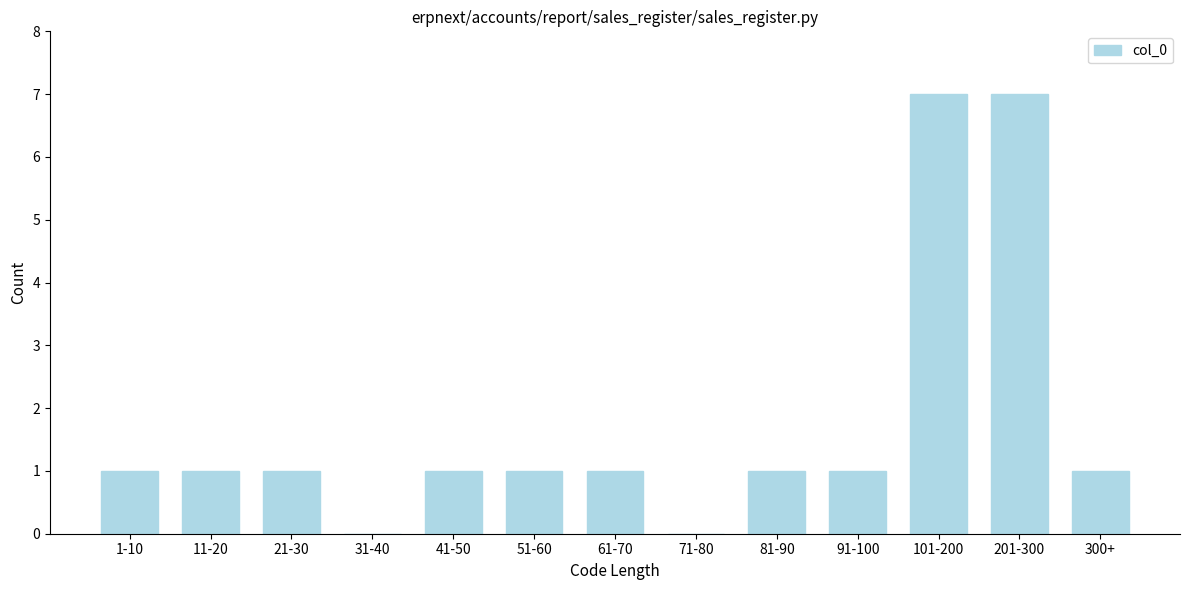

Reading left to right, extract all data points from this chart.

1-10=1	11-20=1	21-30=1	31-40=0	41-50=1	51-60=1	61-70=1	71-80=0	81-90=1	91-100=1	101-200=7	201-300=7	300+=1